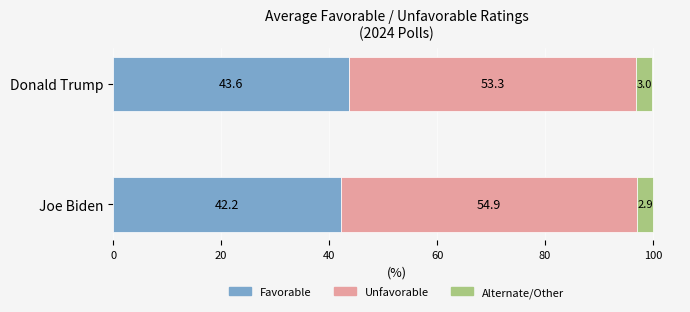

What is the lowest value of the Favorable series?

42.2